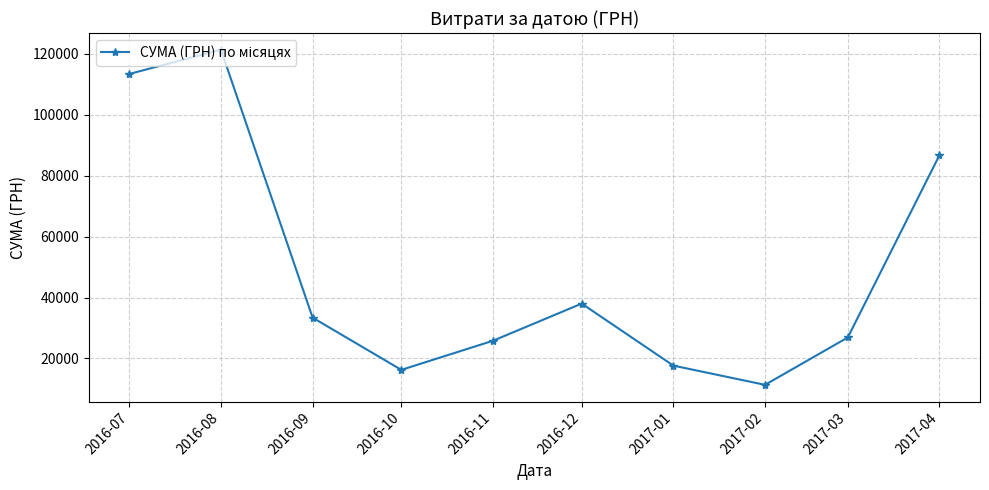

The chart shows a value of 28777.7 at 2017-01. True or false?

False